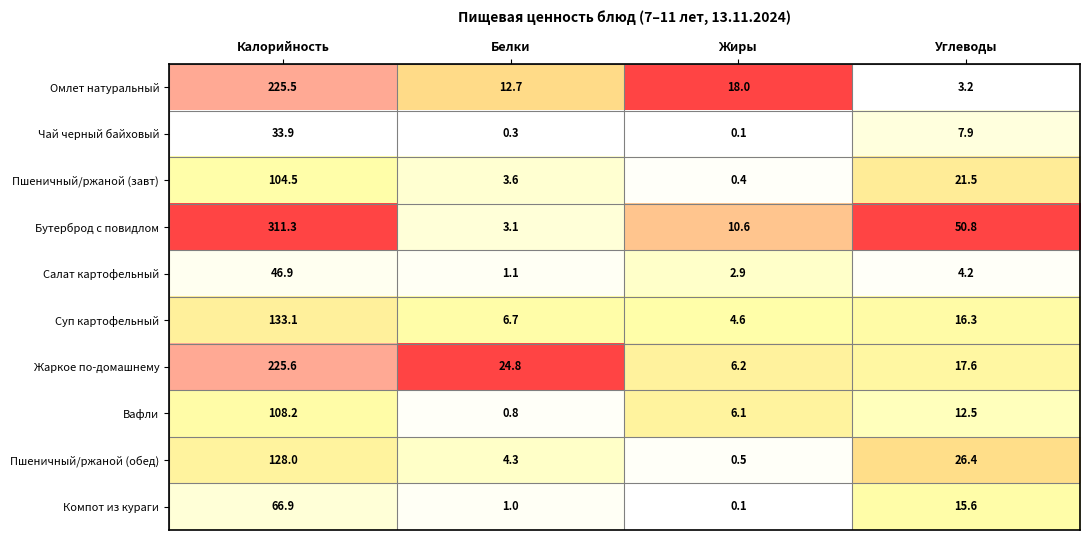

Which series changed the most between Калорийность and Углеводы?

Бутерброд с повидлом